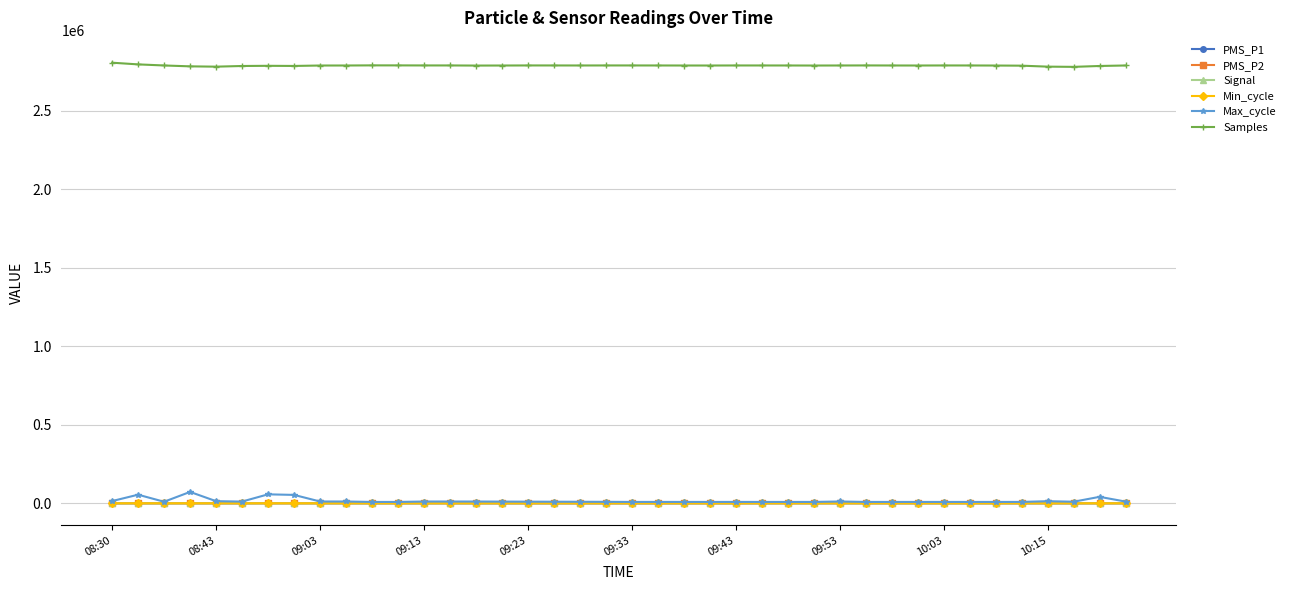

True or false: Max_cycle has more than 0 points higher than both neighbors.

True